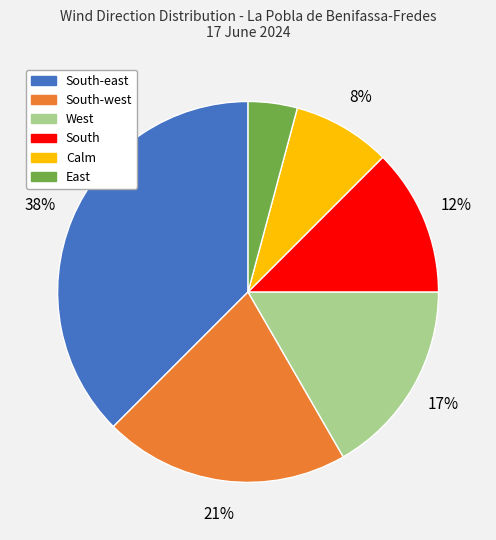

Between East and West, which is larger?

West